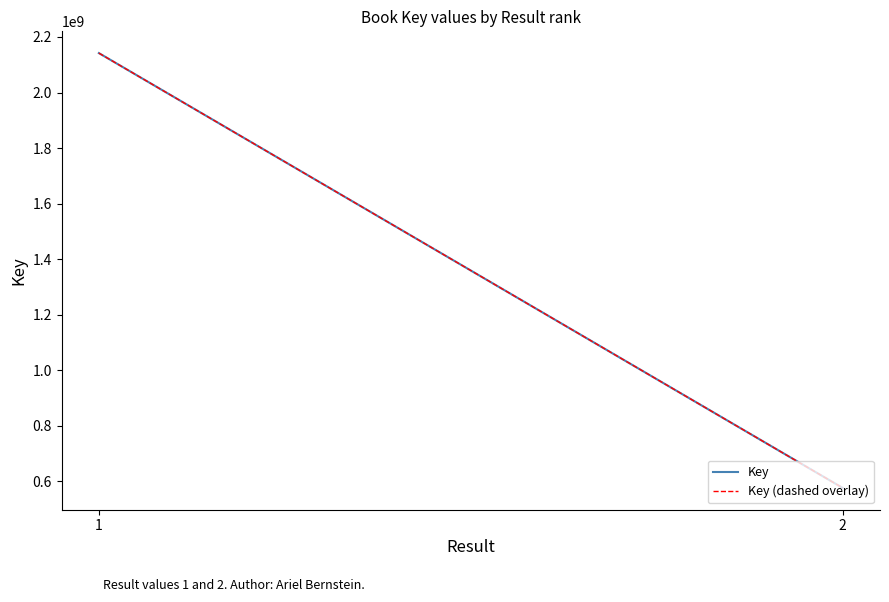

What is the difference between the Key values at 2 and 1?

1566348767